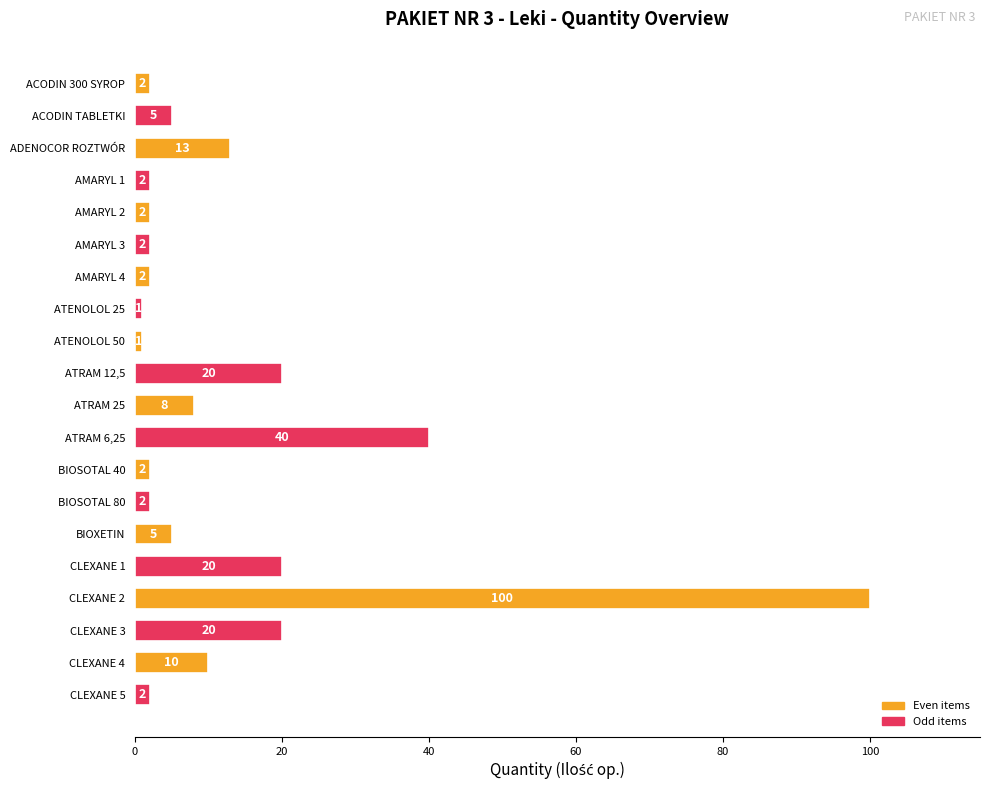

Does the chart contain any negative values?

No